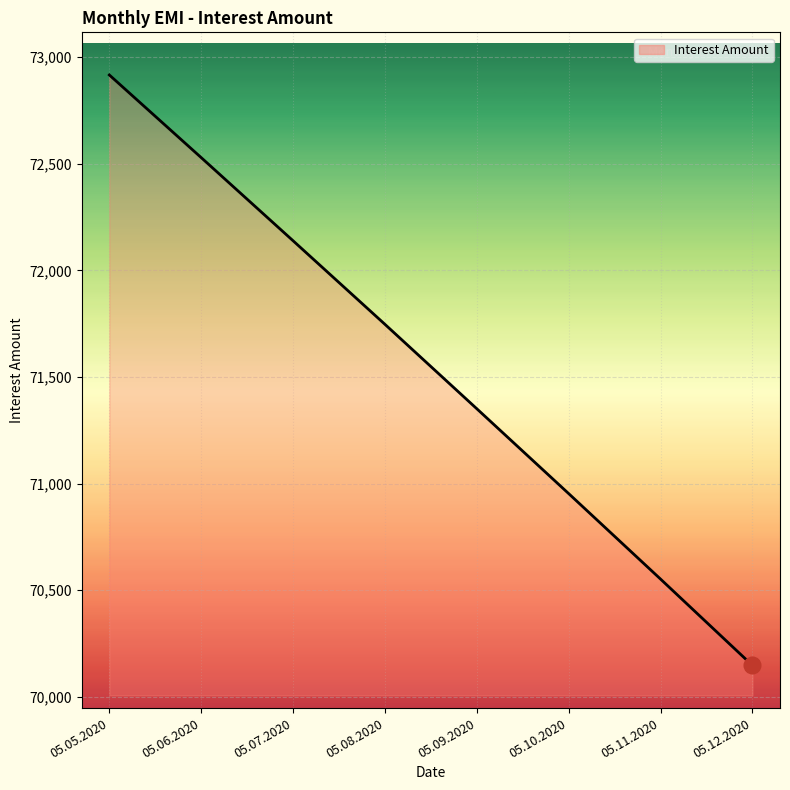

Rank the categories by value from lowest to highest.

05.12.2020, 05.11.2020, 05.10.2020, 05.09.2020, 05.08.2020, 05.07.2020, 05.06.2020, 05.05.2020